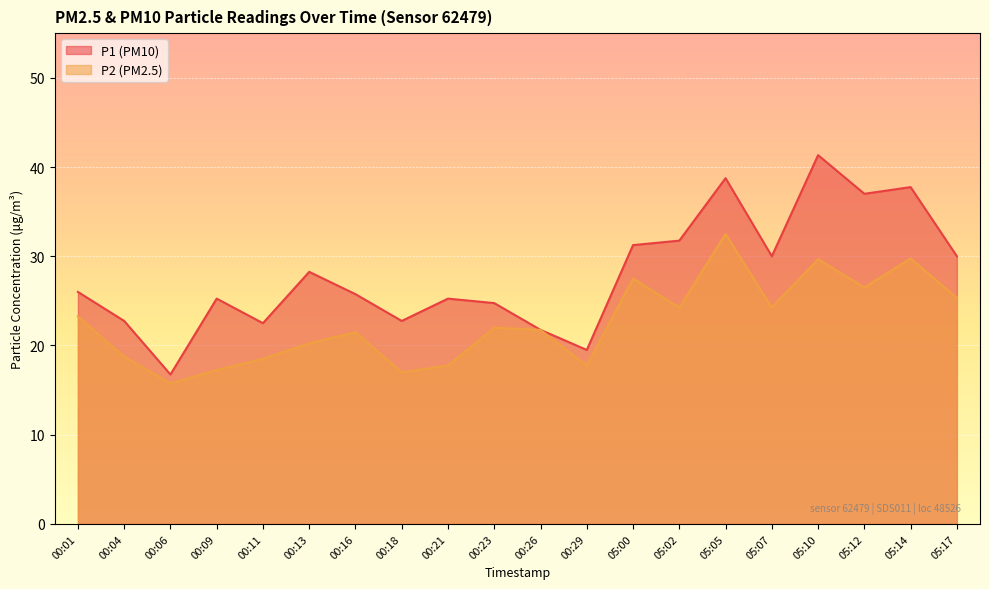

At which label does P1 first exceed 26?

00:13